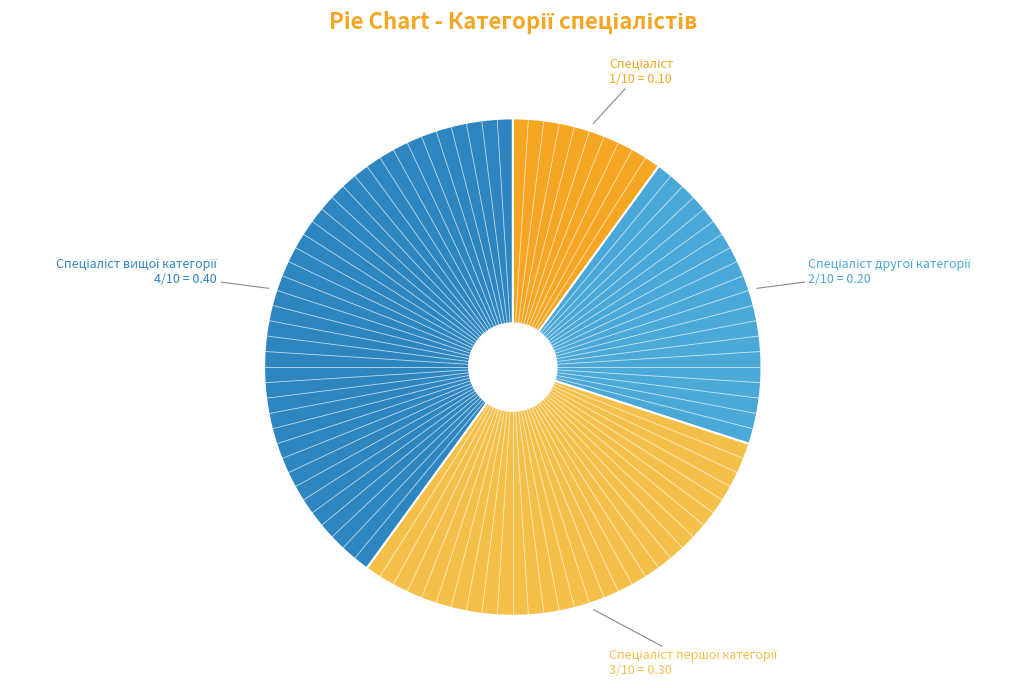

How many segments does this pie chart have?

4